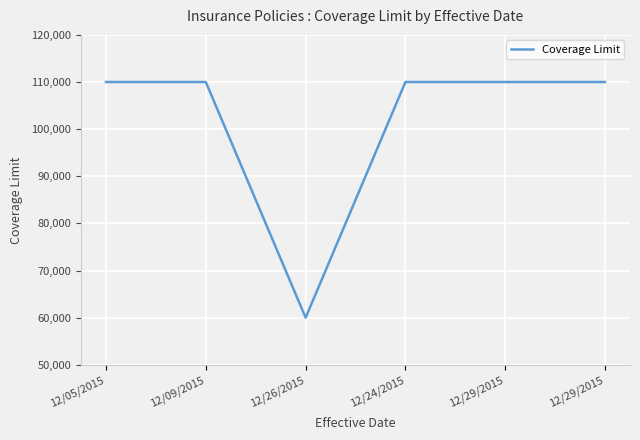

Rank the categories by value from lowest to highest.

12/26/2015, 12/05/2015, 12/09/2015, 12/24/2015, 12/29/2015, 12/29/2015